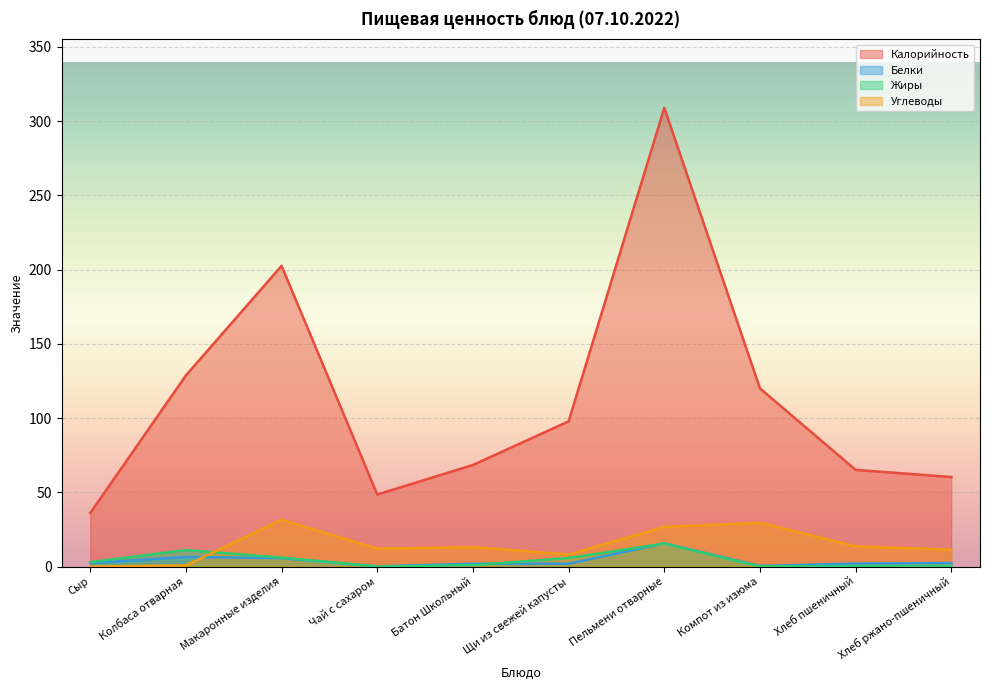

What is the value of the Калорийность point at the 5th from the left?

68.4